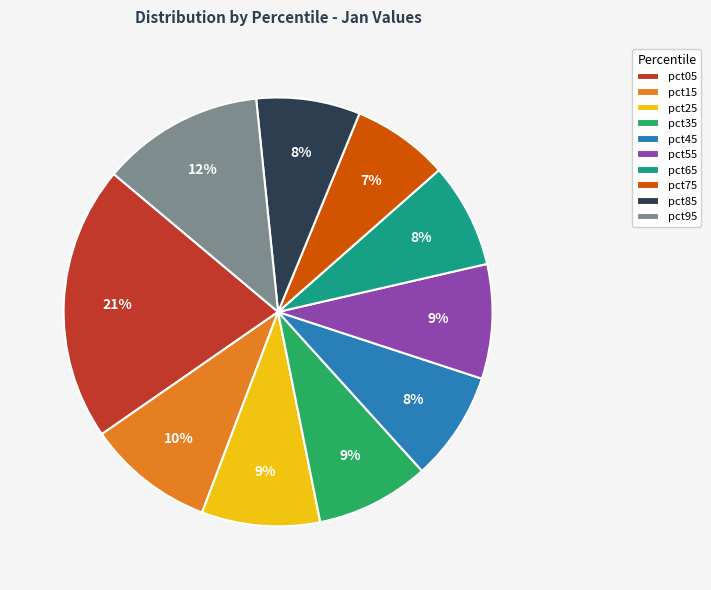

To the nearest percent, what percentage of the pie is pct05?

21%